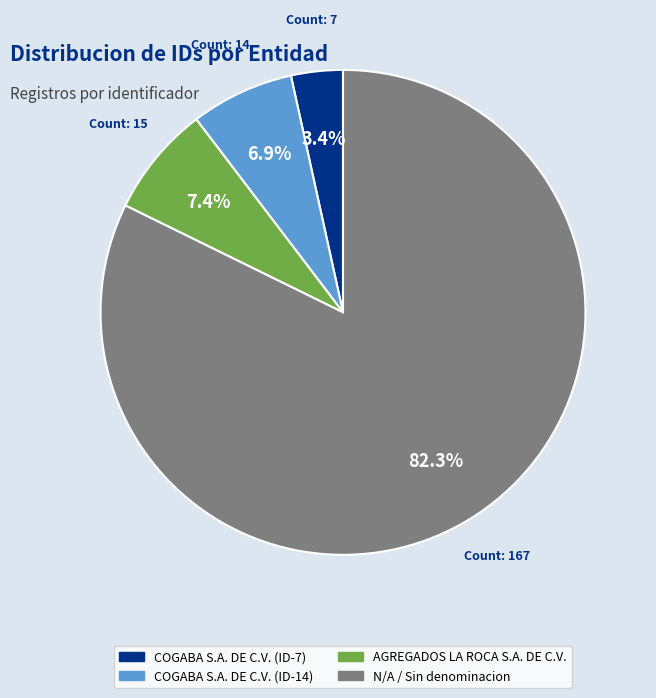

Is there a majority slice in this chart?

Yes